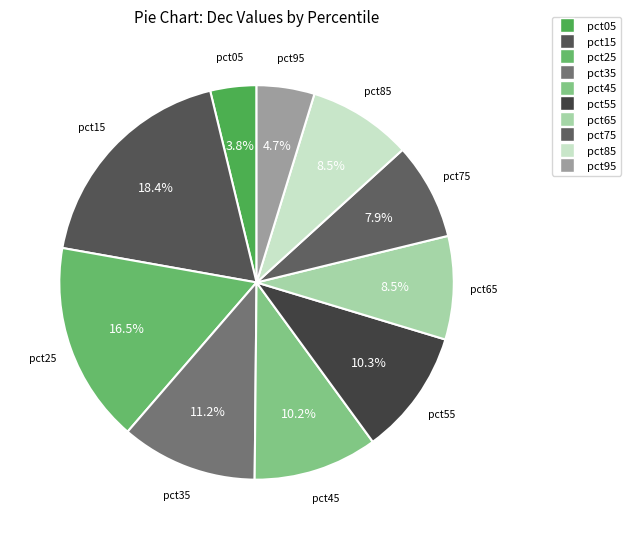

True or false: pct55 accounts for 10% of the total.

True